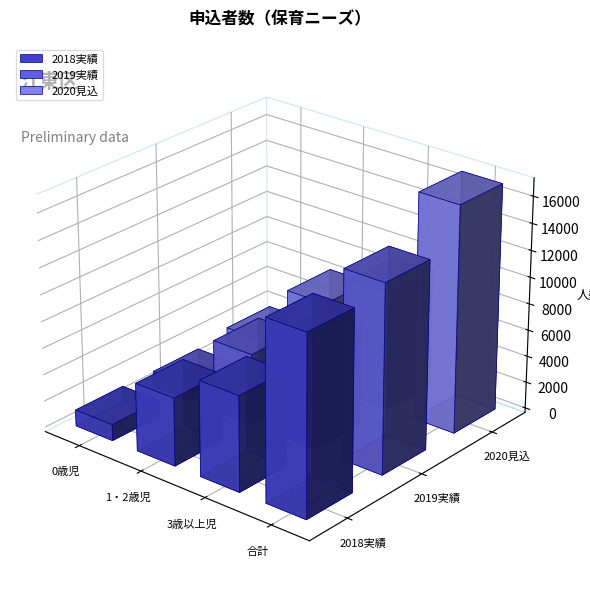

Which label corresponds to the largest value in the chart?

合計